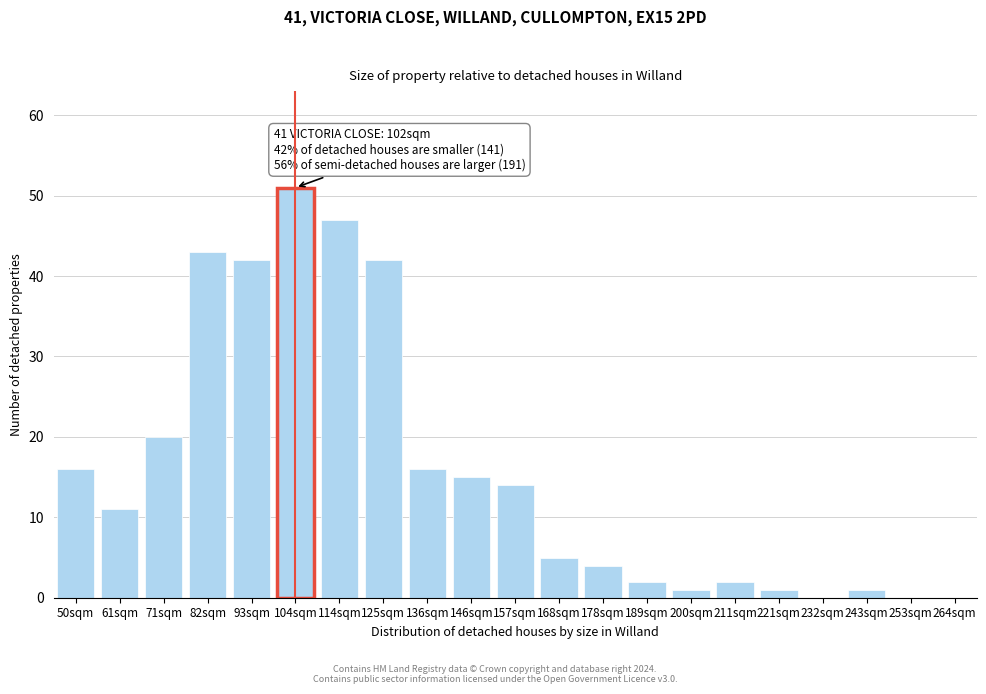

Reading right to left, transcribe all the data shown in this chart.

264sqm=0	253sqm=0	243sqm=1	232sqm=0	221sqm=1	211sqm=2	200sqm=1	189sqm=2	178sqm=4	168sqm=5	157sqm=14	146sqm=15	136sqm=16	125sqm=42	114sqm=47	104sqm=51	93sqm=42	82sqm=43	71sqm=20	61sqm=11	50sqm=16